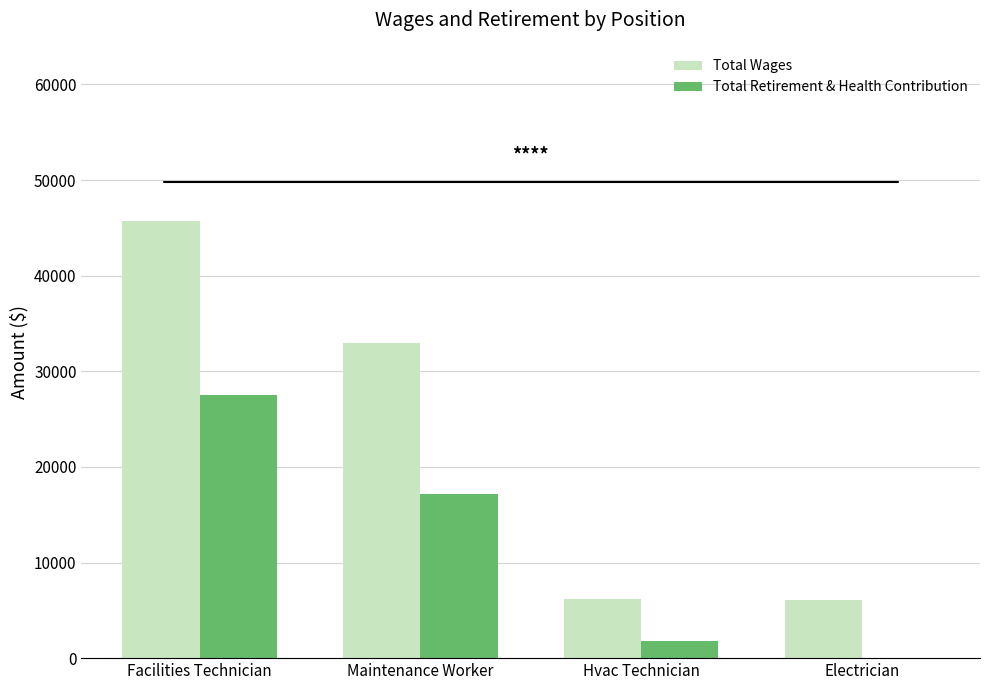

Which series changed the most between Facilities Technician and Maintenance Worker?

Total Wages